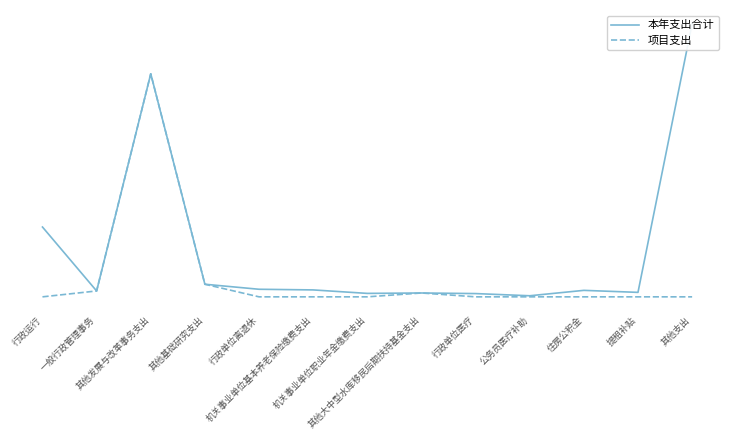

What is the difference between the maximum and minimum values in the 本年支出合计 series?

216.0